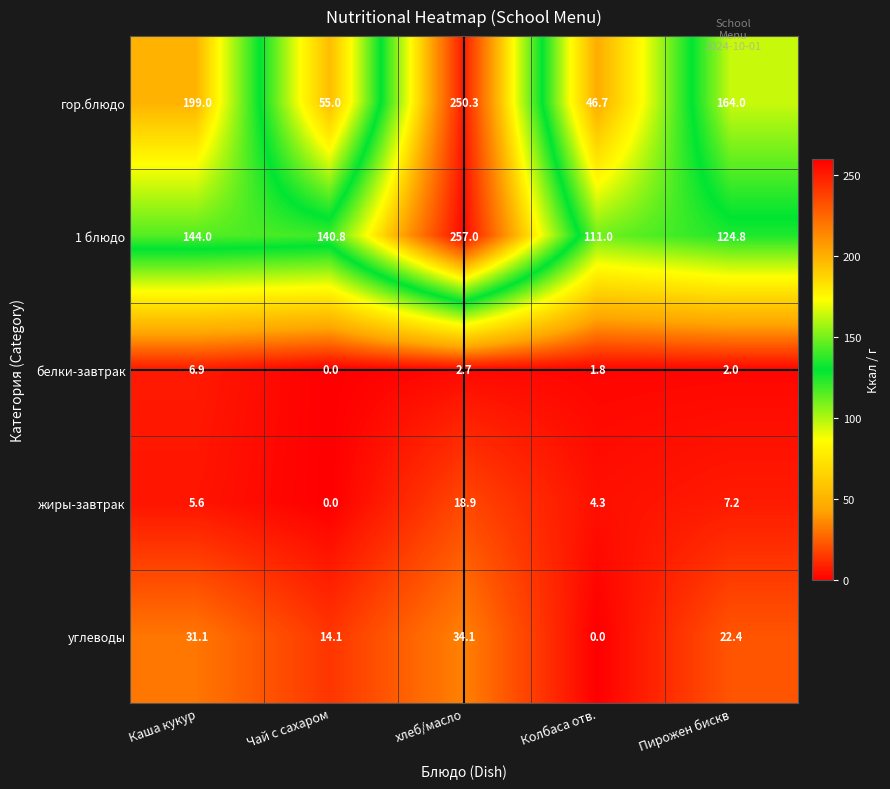

Which series changed the most between Чай с сахаром and Колбаса отв.?

1 блюдо